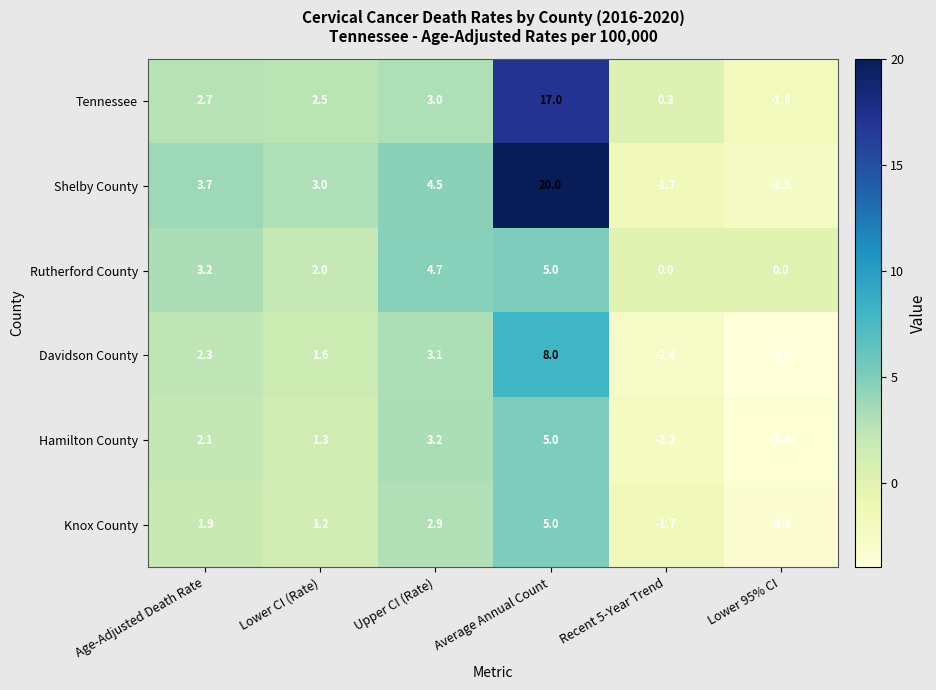

At which label does Knox County first exceed 1?

Age-Adjusted Death Rate